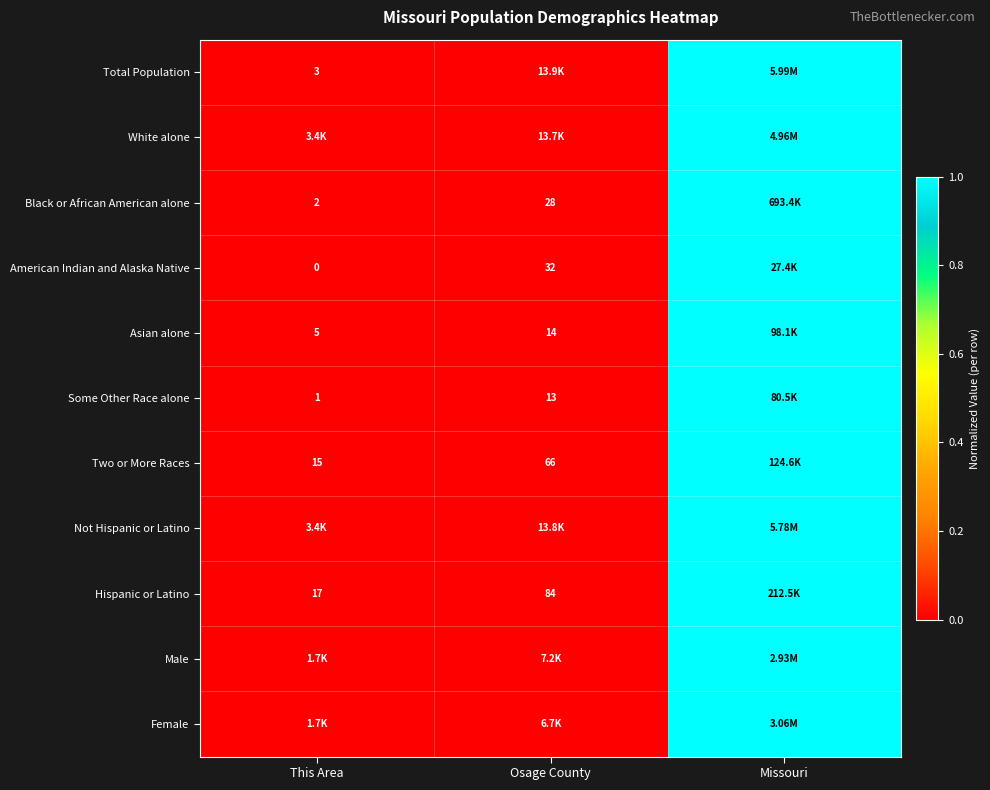

What is the average value of the Black or African American alone series?

0.3